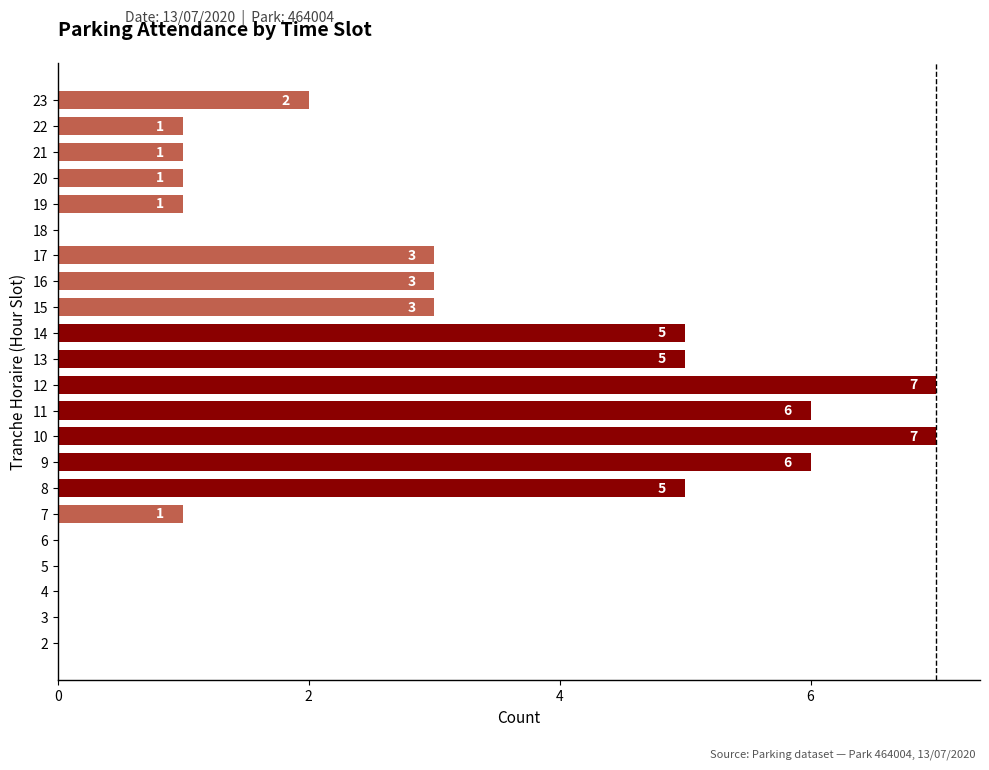

Between 16 and 7, which is larger?

16